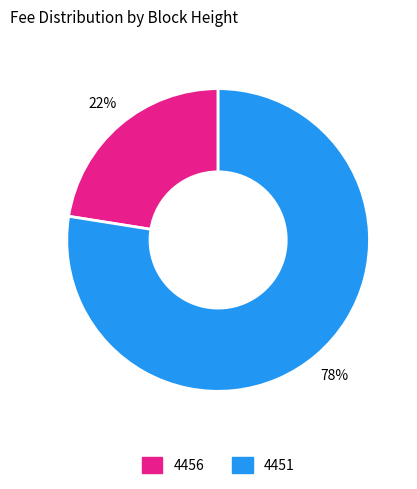

Is it true that 4456 is 22% of the pie?

True